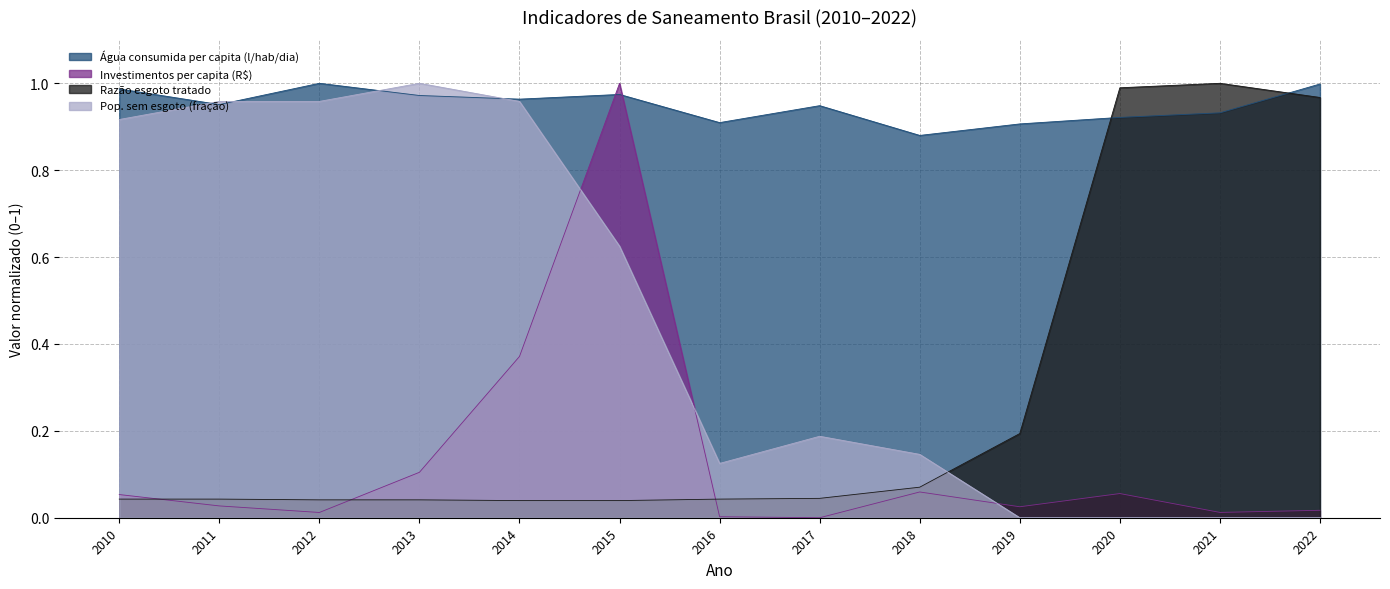

Between which two adjacent categories do Investimentos per capita (R$) and Razão esgoto tratado first intersect?

2010 and 2011